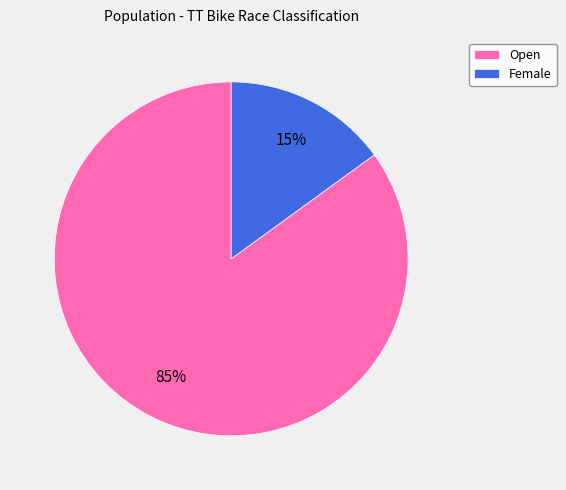

To the nearest percent, what is the combined percentage of Female and Open?

100%